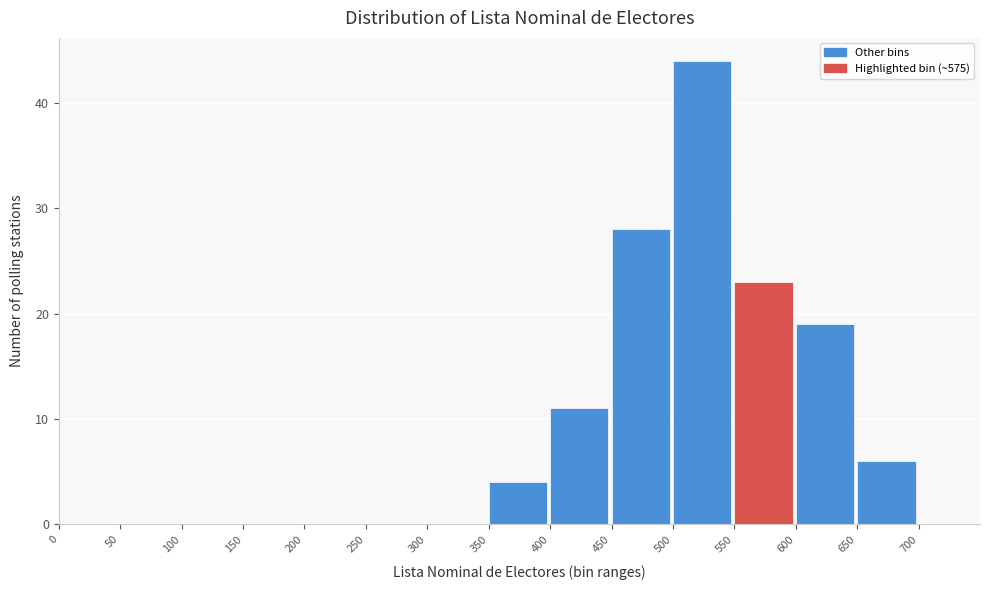

Reading left to right, transcribe this chart: for each bar, give the range it covers on the x-axis and its height. The values are not printed on the chart, so give them approximately, as read against the axis.

0 to 50: 0
50 to 100: 0
100 to 150: 0
150 to 200: 0
200 to 250: 0
250 to 300: 0
300 to 350: 0
350 to 400: 4
400 to 450: 11
450 to 500: 28
500 to 550: 44
550 to 600: 23
600 to 650: 19
650 to 700: 6
700 to 750: 0